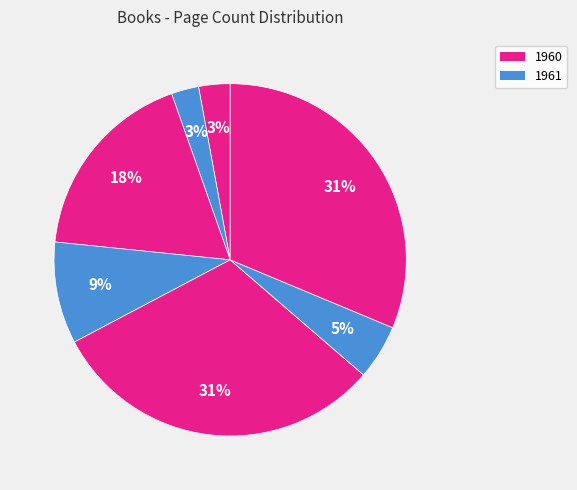

How many segments does this pie chart have?

7